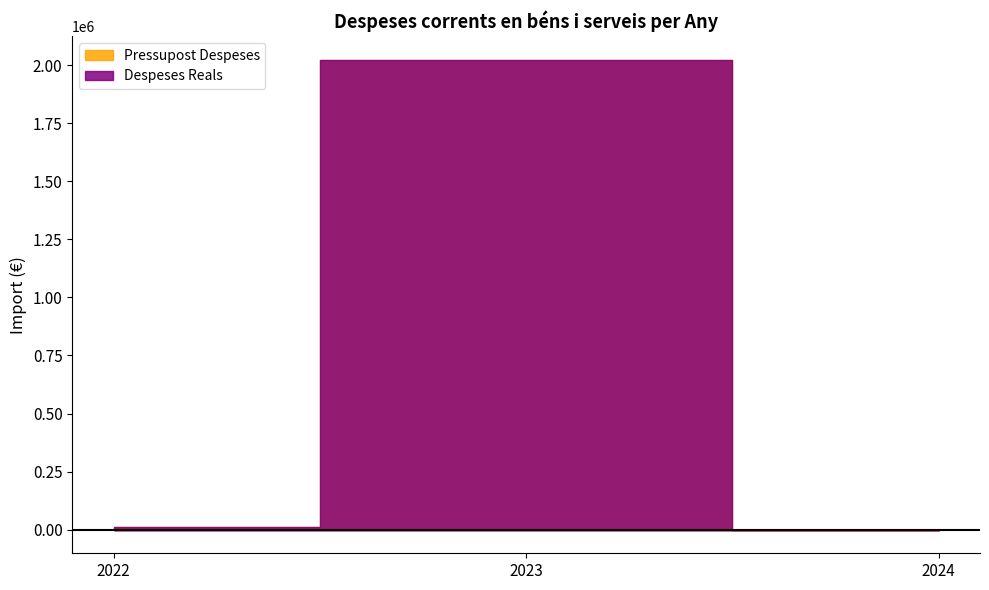

Is it true that Pressupost Despeses equals 1276467.2 at 2023?

False